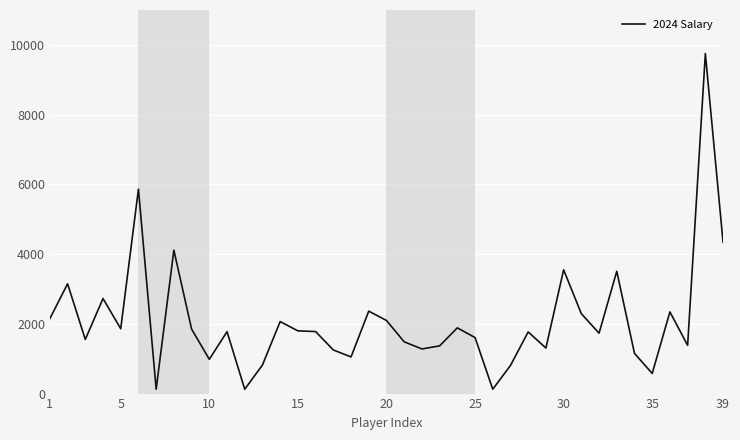

What is the maximum value shown in the chart?

9750.0